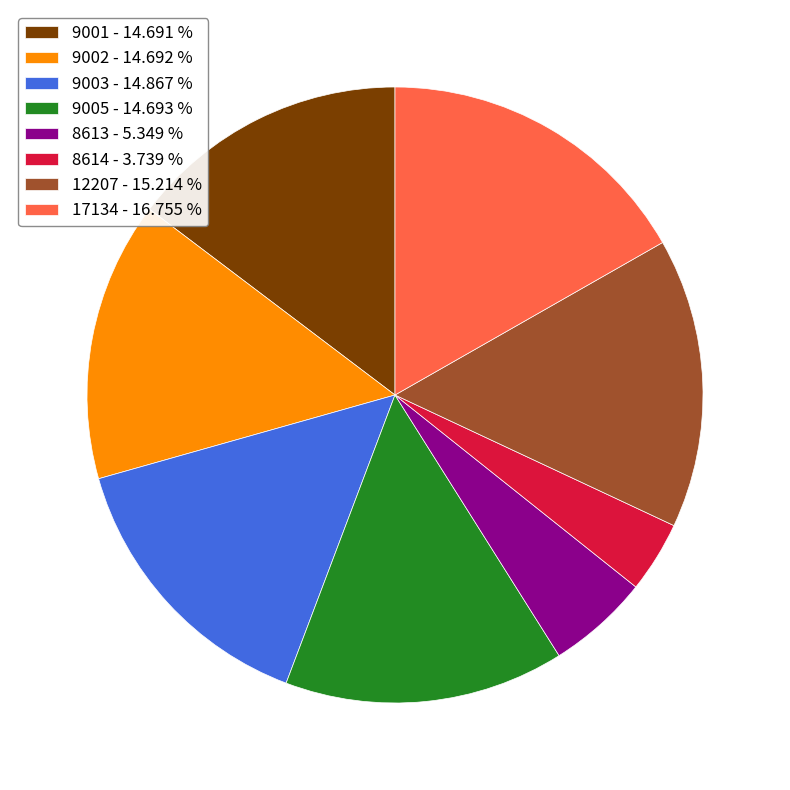

Between 8614 and 9002, which is larger?

9002